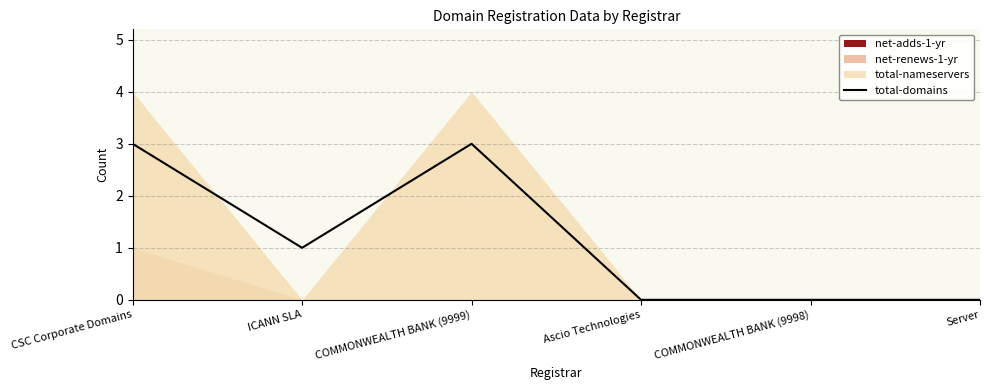

Which label corresponds to the largest value in the chart?

CSC Corporate Domains